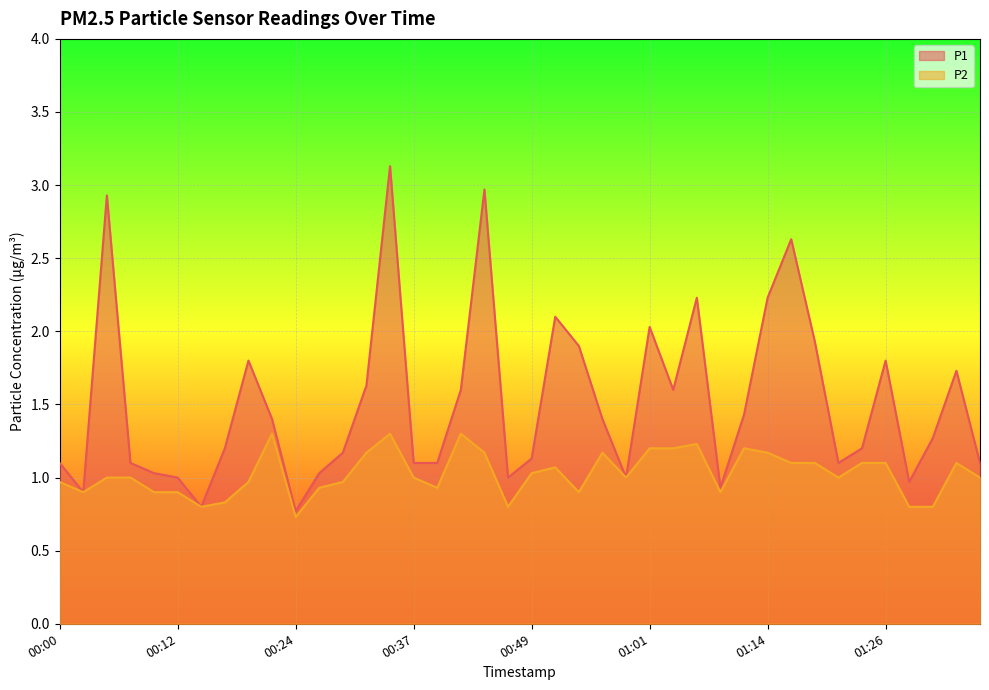

Is it true that P1 equals 1.0 at 00:27?

True